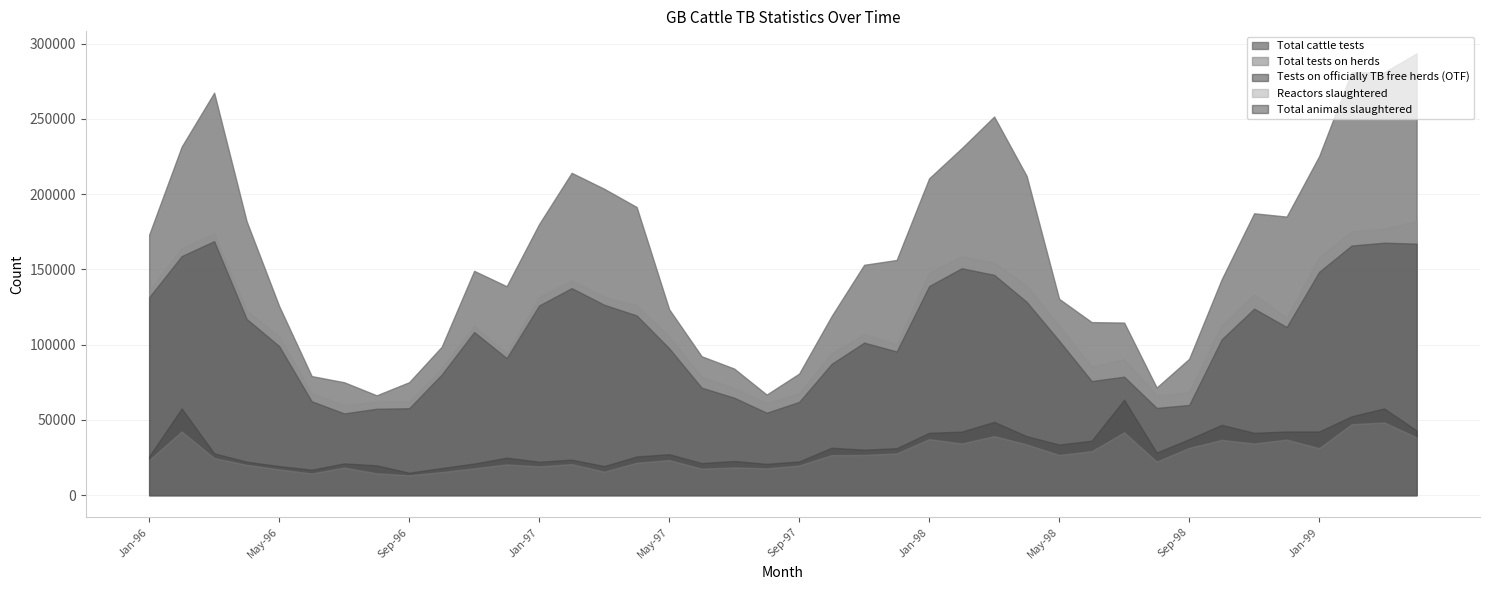

The value of Total cattle tests at Sep-98 is 139432. True or false?

False